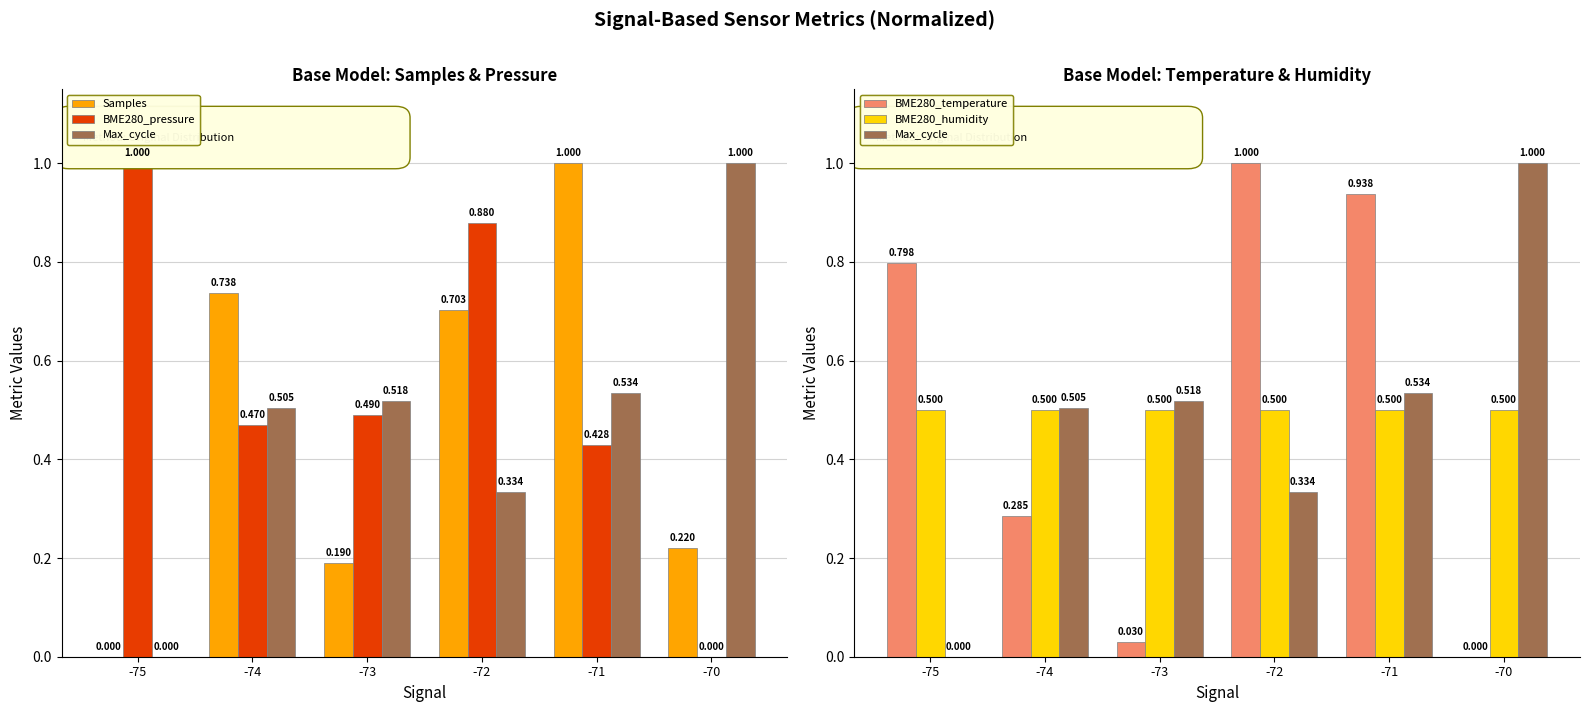

At which category is the sum across all series the highest?

-72